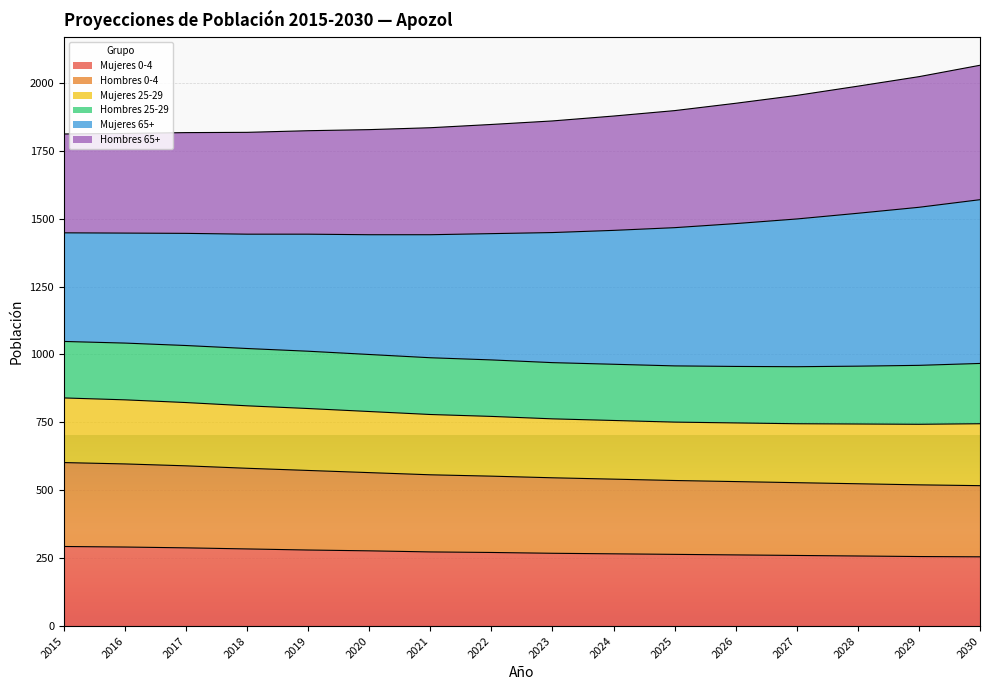

True or false: Mujeres 0-4 has a value of 465 at 2020.

False